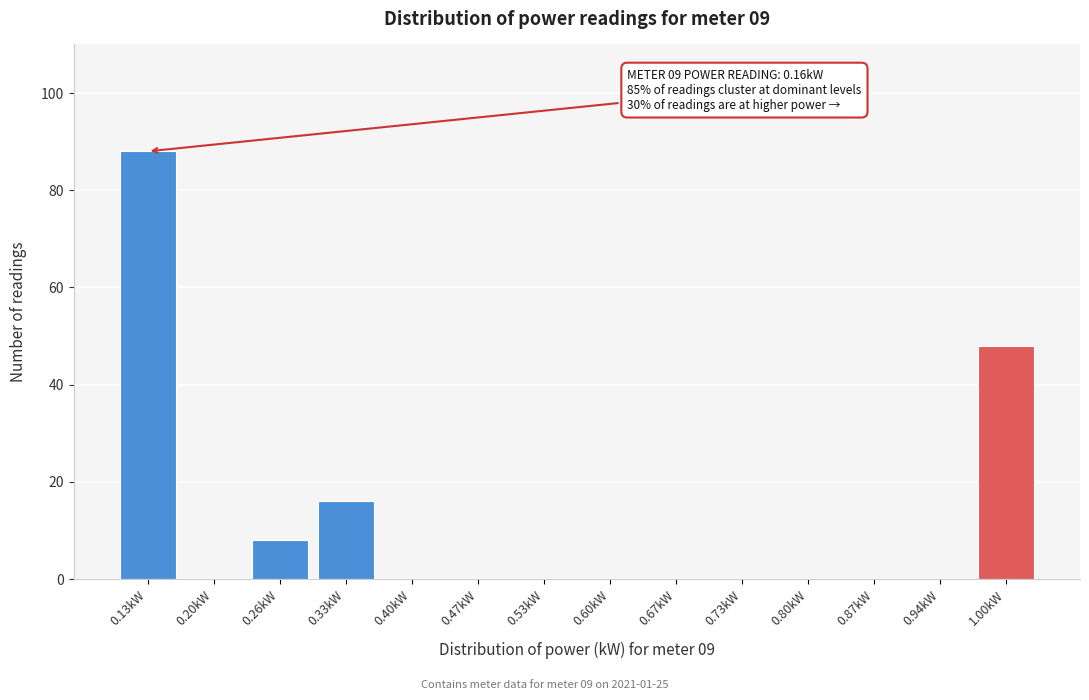

Reading left to right, transcribe all the data shown in this chart.

0.13kW=88	0.20kW=0	0.26kW=8	0.33kW=16	0.40kW=0	0.47kW=0	0.53kW=0	0.60kW=0	0.67kW=0	0.73kW=0	0.80kW=0	0.87kW=0	0.94kW=0	1.00kW=48